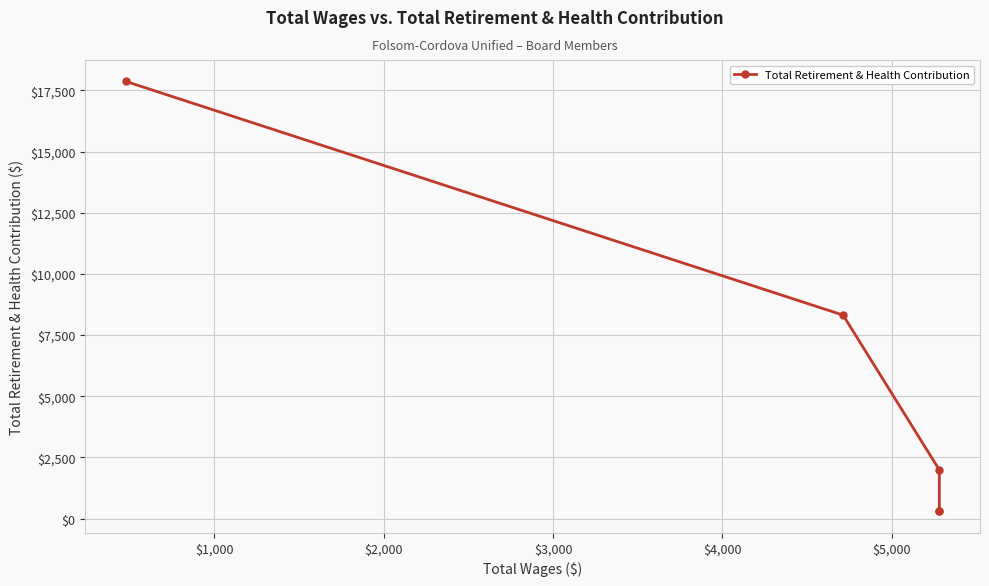

What is the minimum value shown in the chart?

291